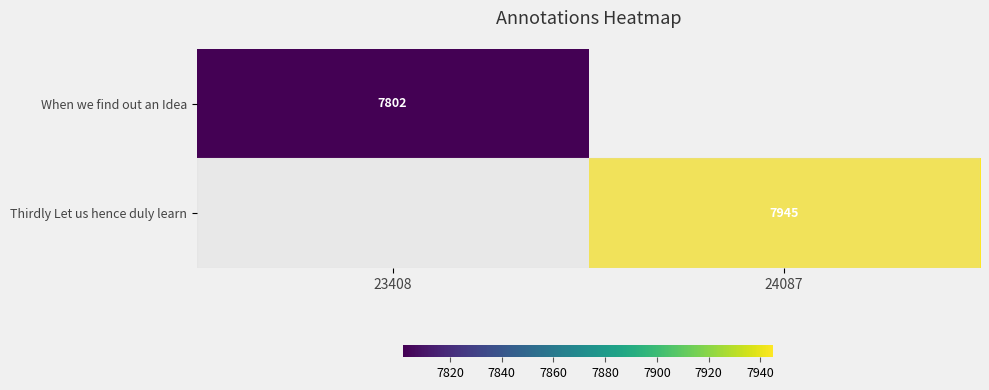

True or false: Thirdly Let us hence duly learn has a value of 2793 at 24087.

False